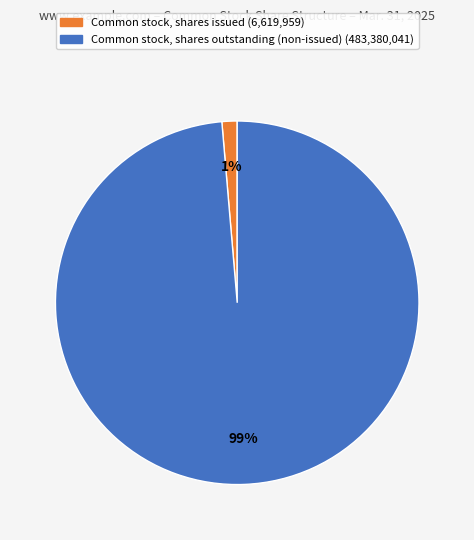

Count the number of slices in the pie.

2